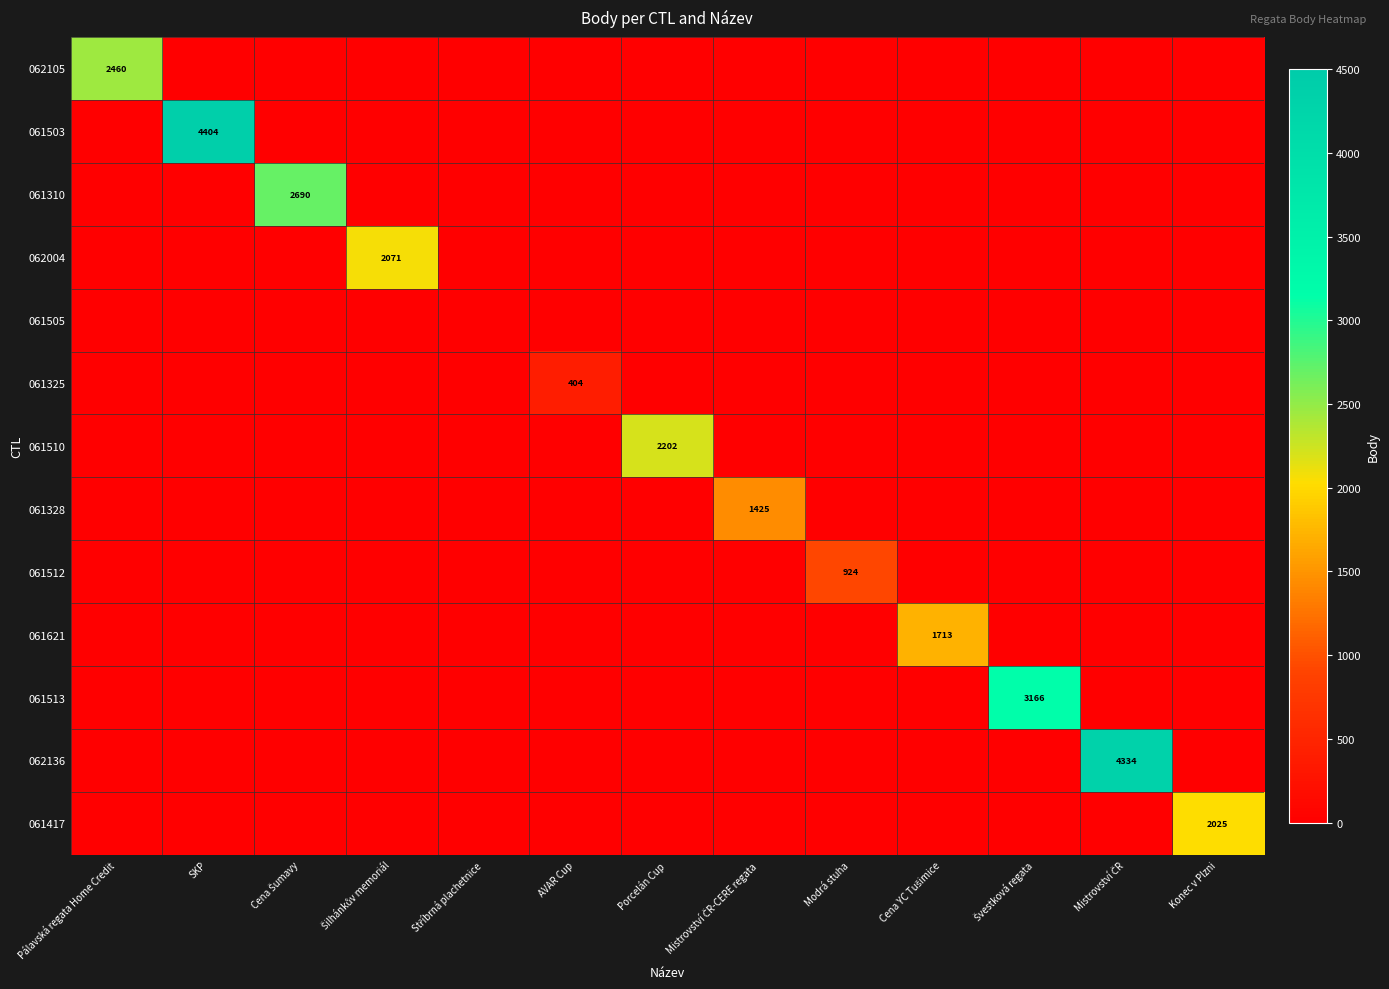

What is the difference between the maximum and minimum values in the 061510 series?

2202